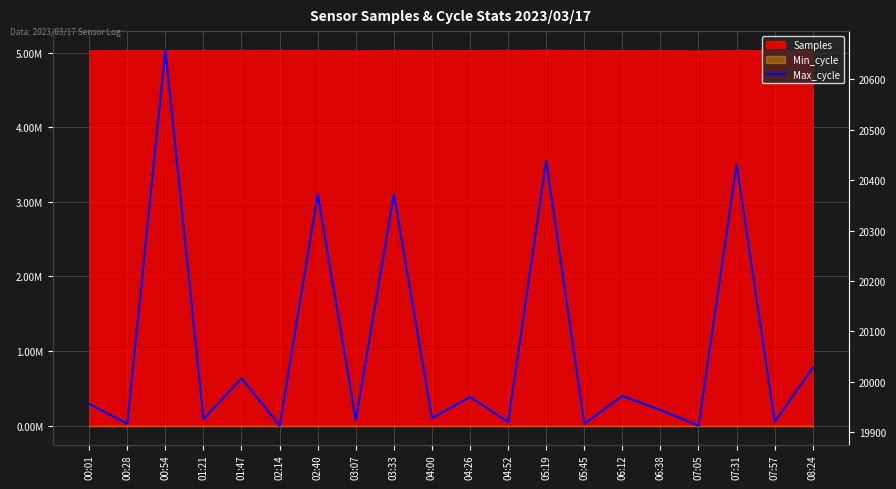

Rank the categories by value from highest to lowest.

00:54, 05:19, 07:31, 02:40, 03:33, 08:24, 01:47, 06:12, 04:26, 00:01, 06:38, 04:00, 01:21, 03:07, 07:57, 04:52, 00:28, 05:45, 02:14, 07:05